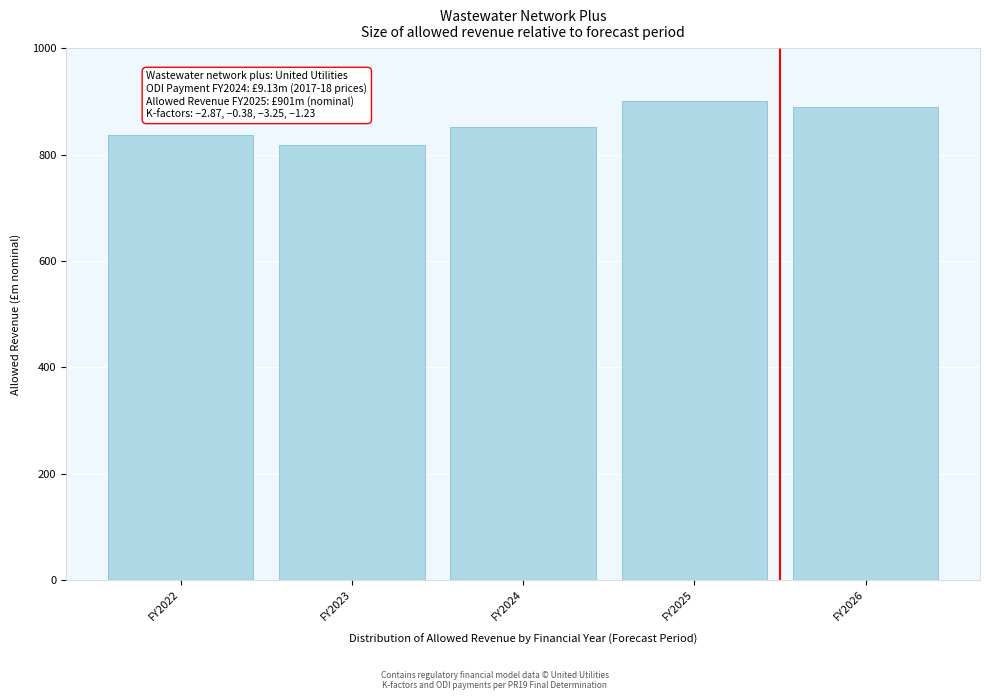

Reading left to right, what are all the values shown in this chart?

FY2022=837.1	FY2023=817.7	FY2024=852.0	FY2025=901.0	FY2026=890.0